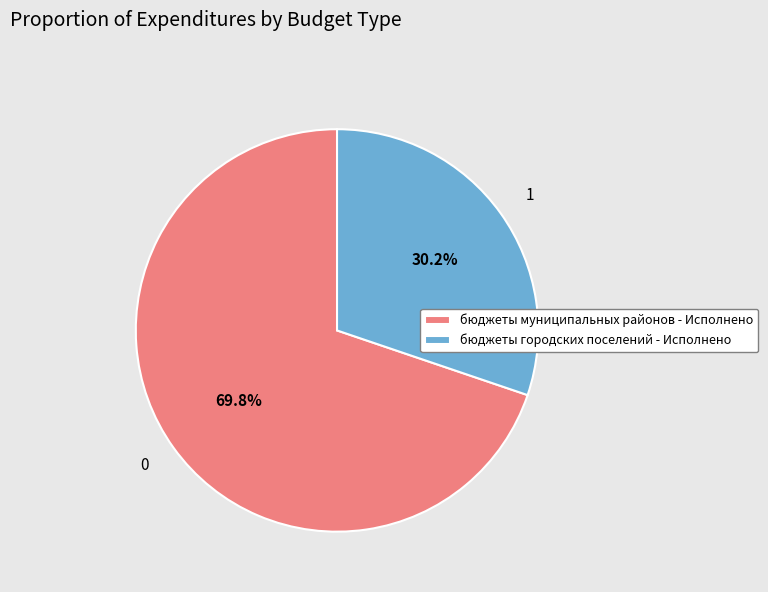

What percentage is the бюджеты городских поселений slice, to the nearest percent?

30%